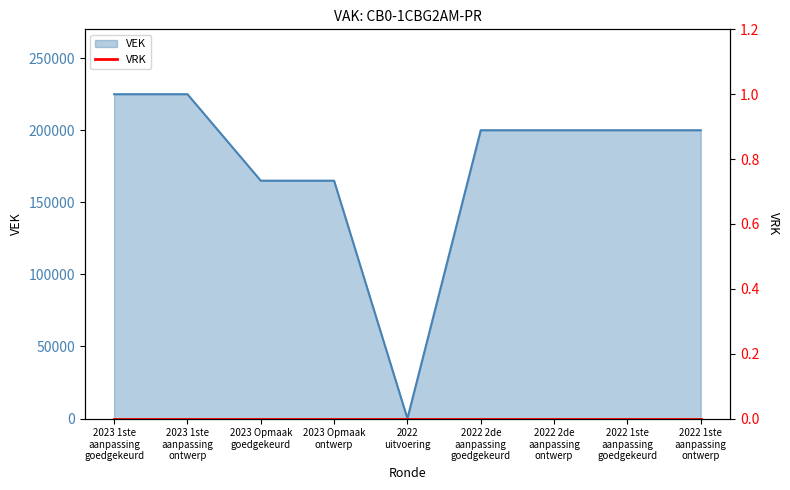

Does the chart have visible grid lines?

No